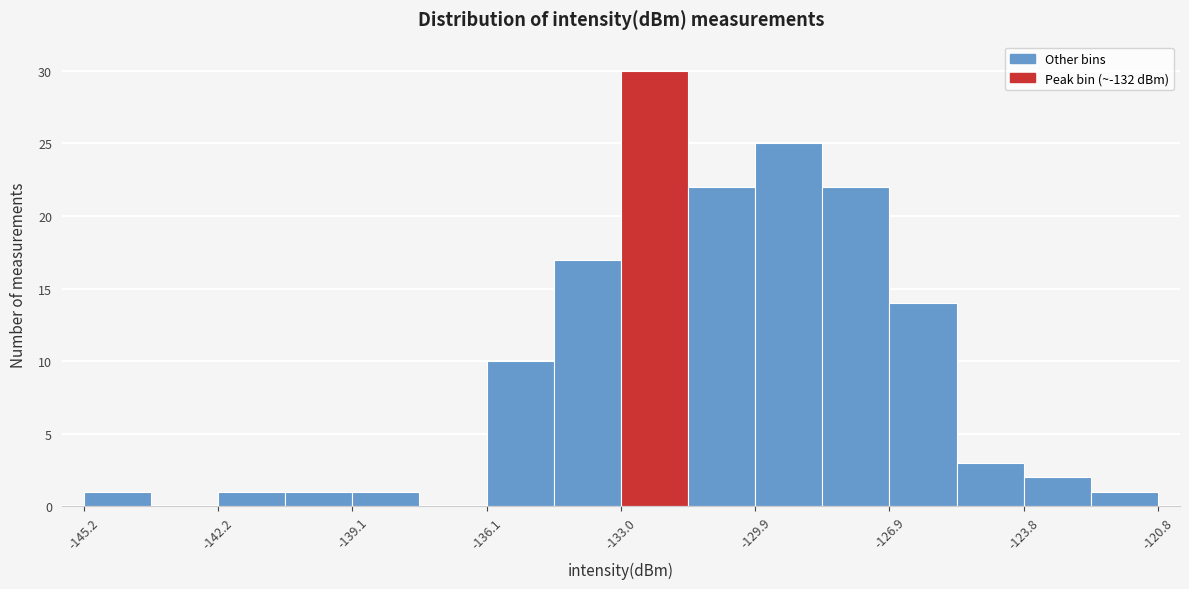

Around what value on the x-axis is the tallest bar? Give the approximate position of its centre, as read against the axis.

-132.0